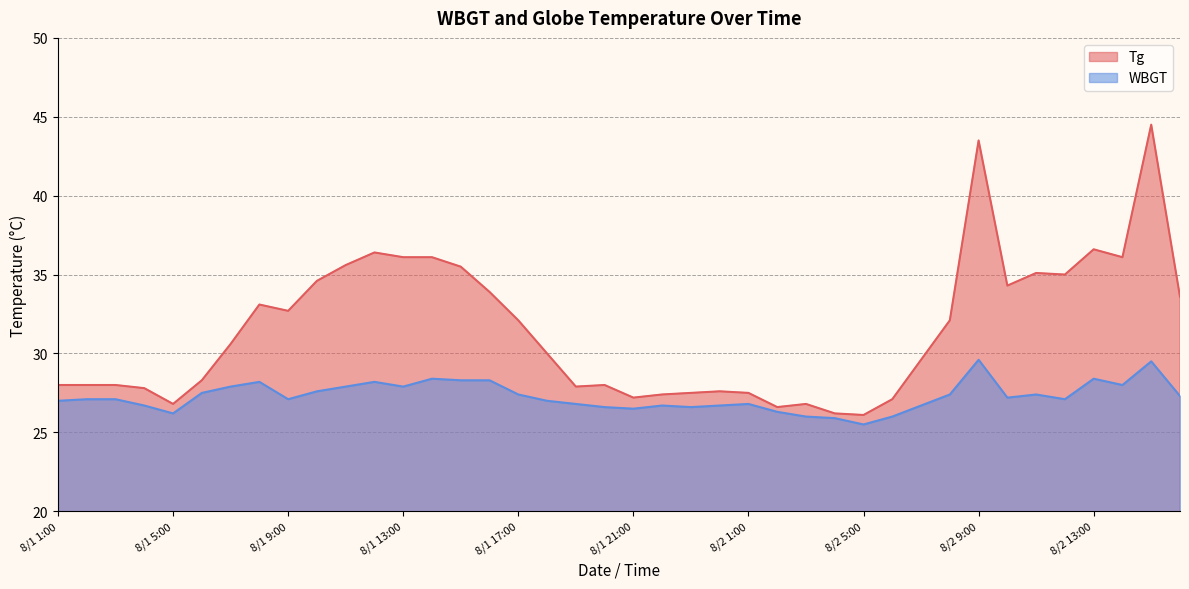

Which category has the lowest value in the Tg series?

8/2 5:00